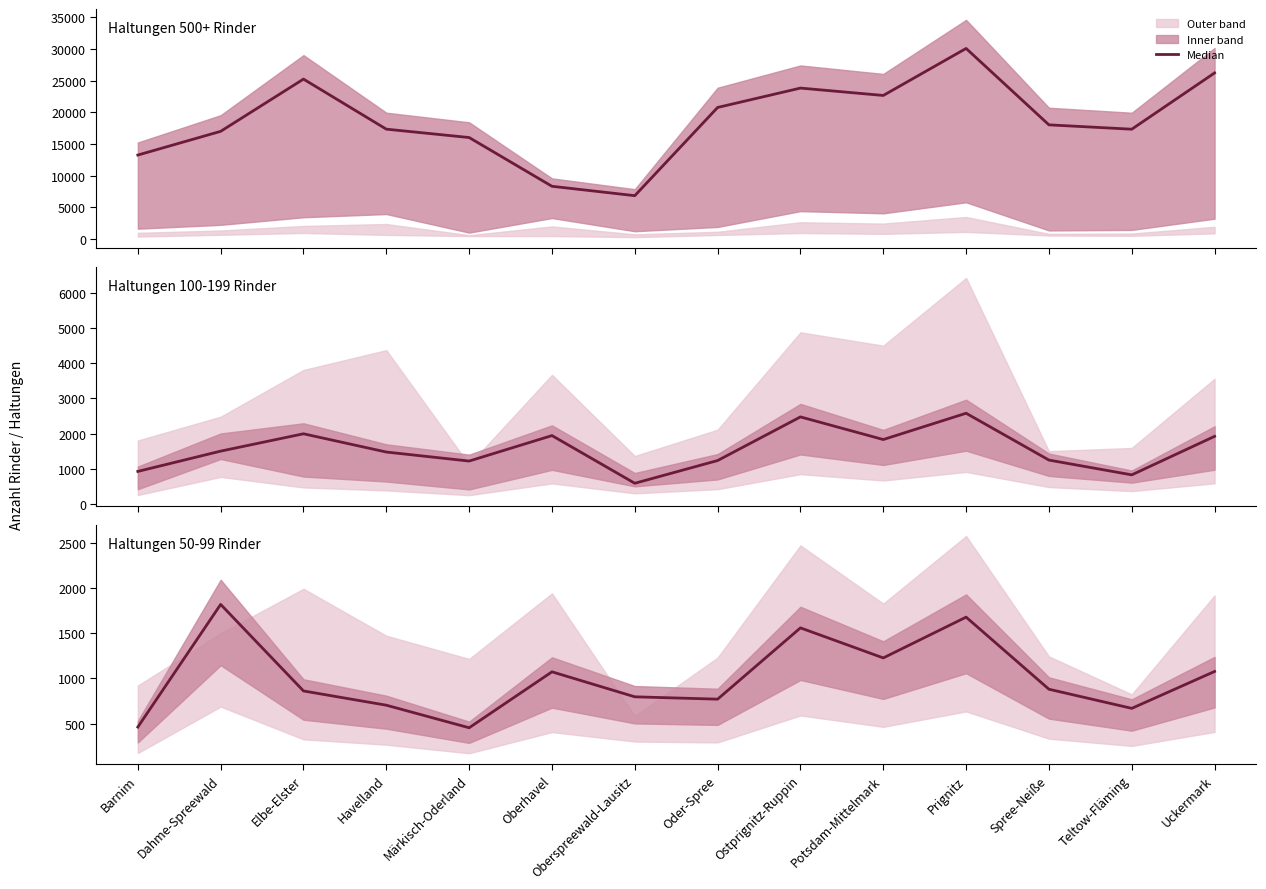

What position from the right is Spree-Neiße?

3